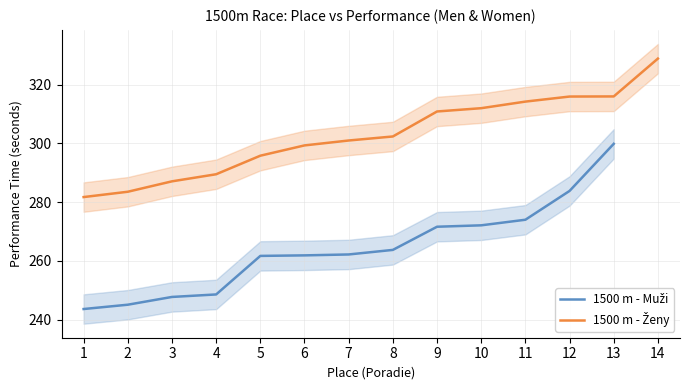

True or false: the data has more than 2 interior local peaks.

False